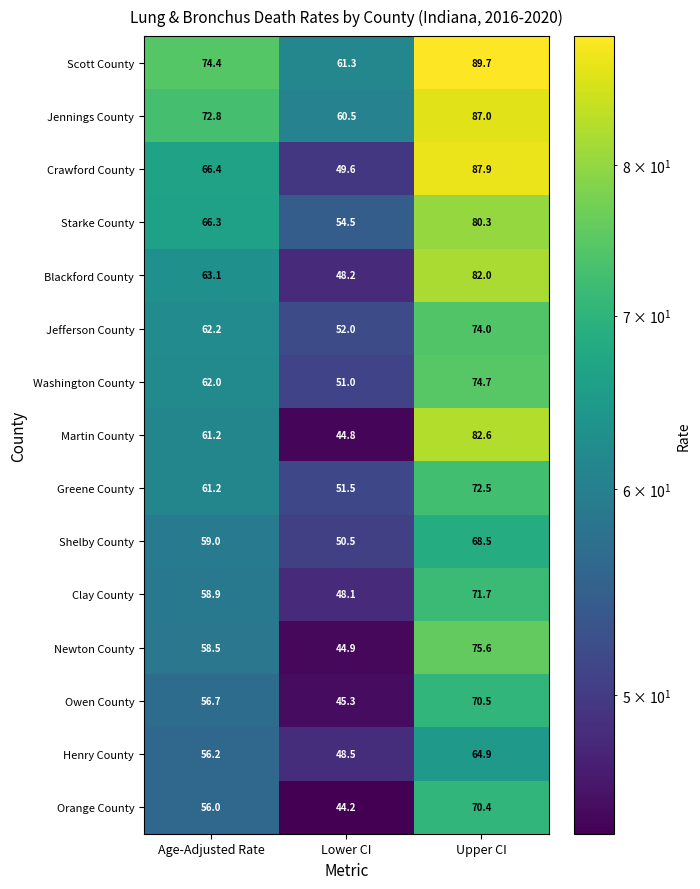

List the labels in order of Shelby County value, smallest first.

Lower CI, Age-Adjusted Rate, Upper CI